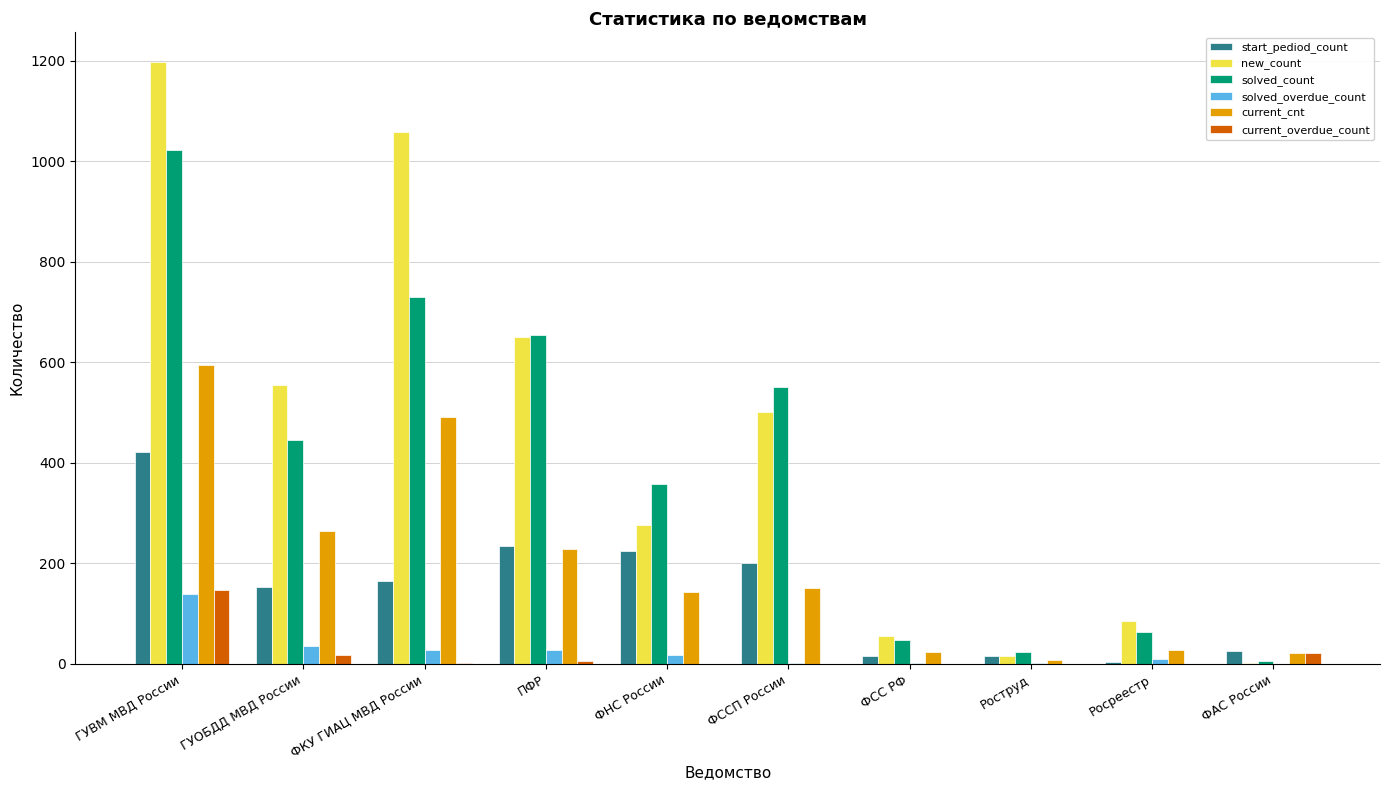

Is the value of start_pediod_count at ПФР greater than the value of new_count at ФССП России?

No